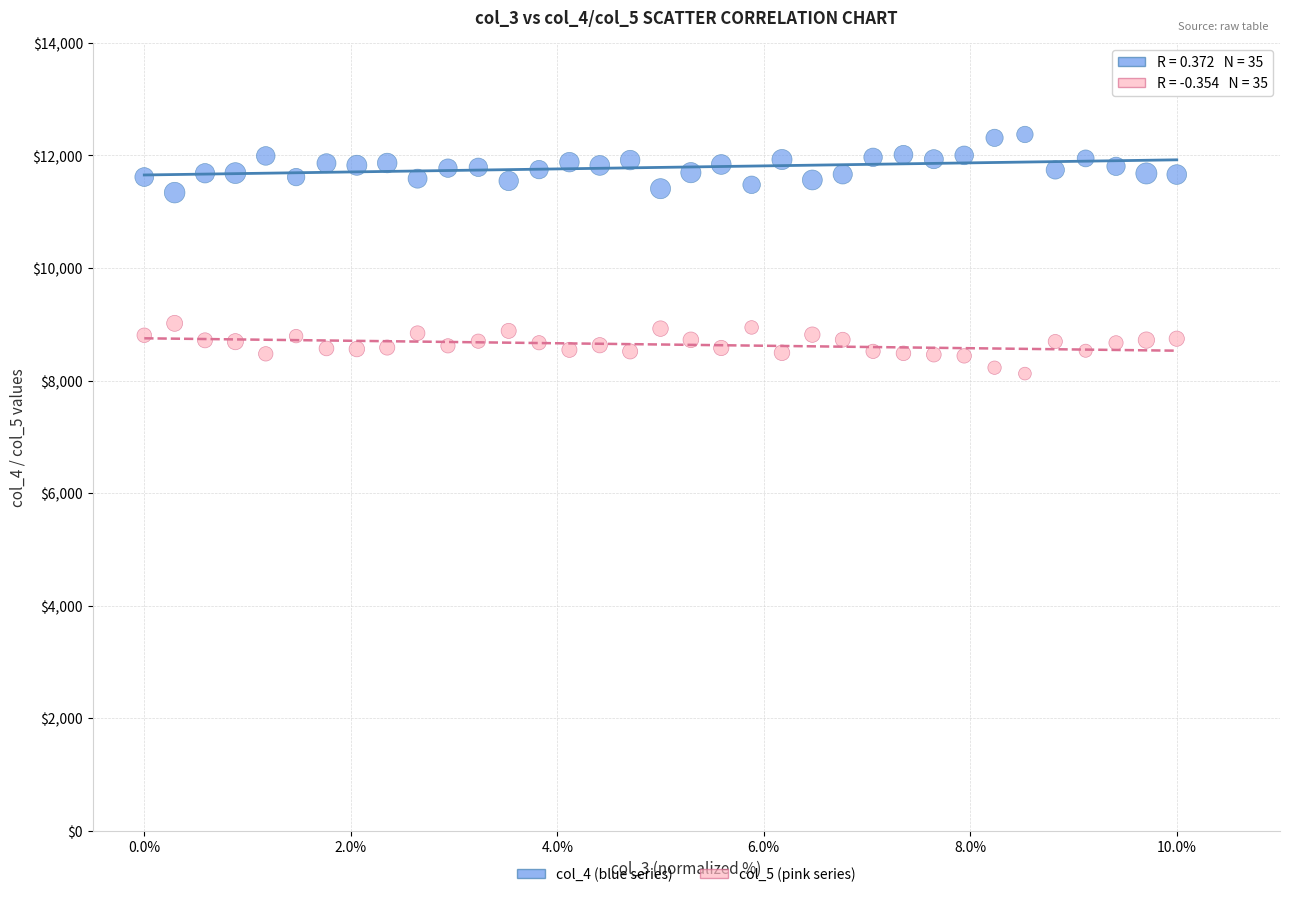

Which series reaches the maximum Y coordinate?

col_4 (blue series)